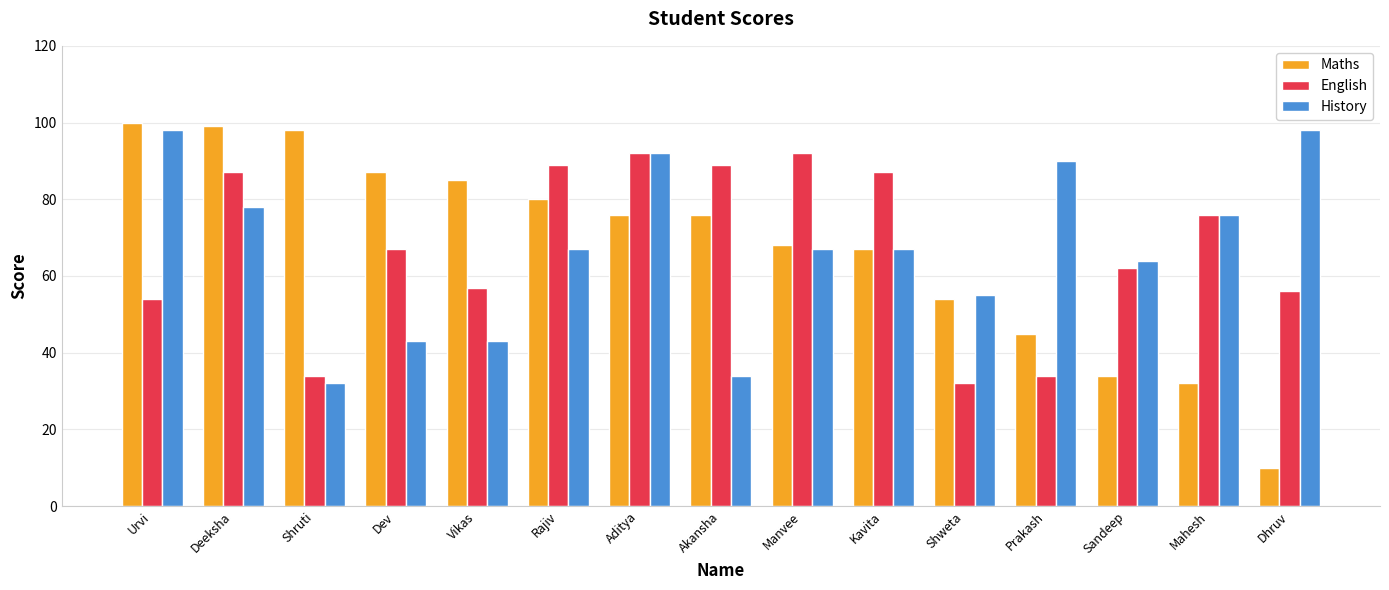

The value of Maths at Rajiv is 80. True or false?

True